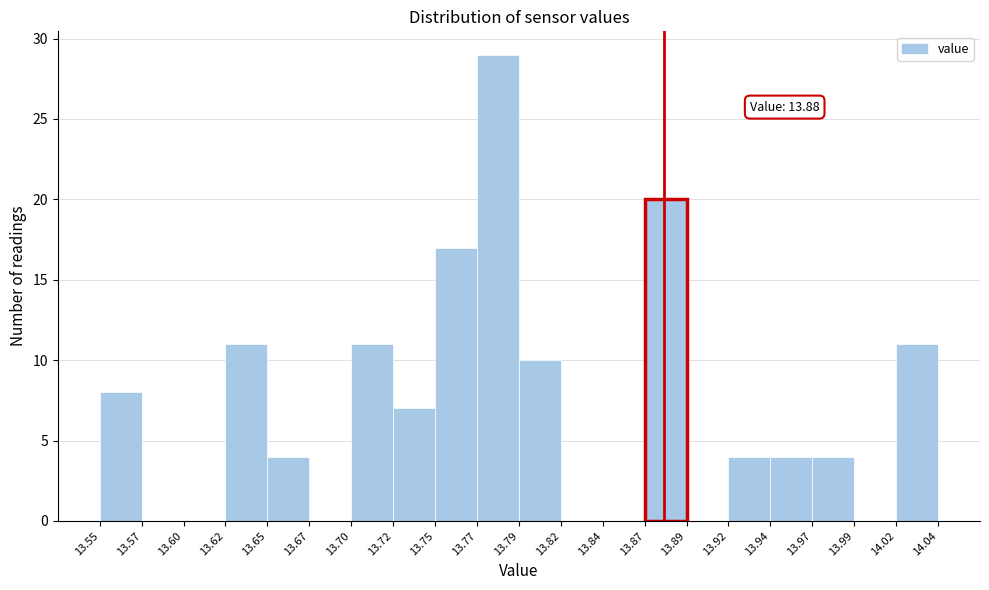

Which range on the x-axis has the tallest bar?

13.77 to 13.79